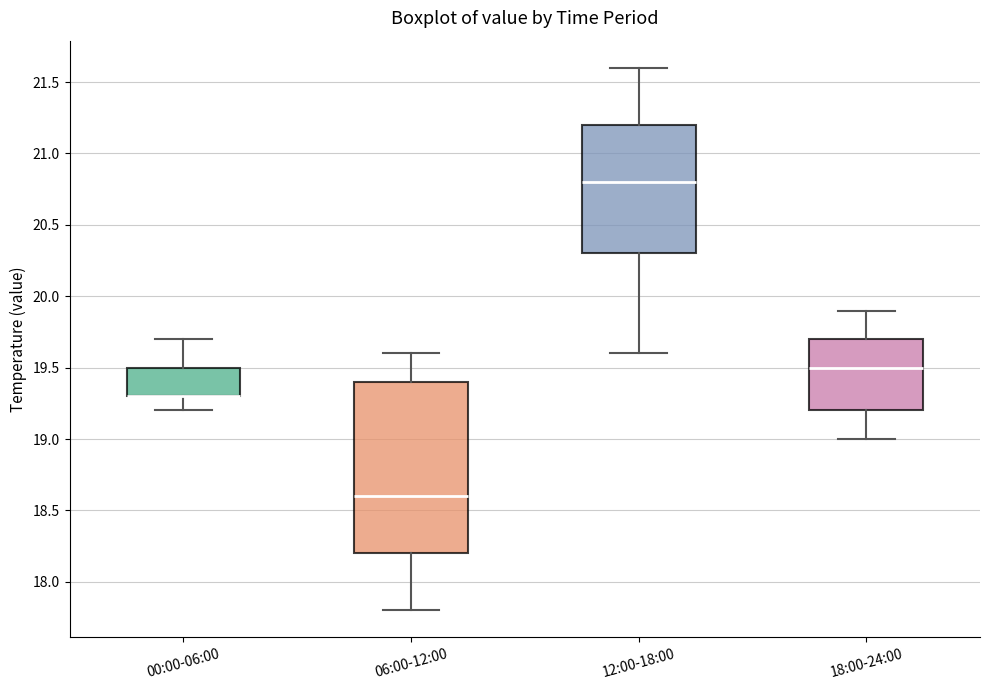

Which box is the tallest, from its lower edge to its upper edge?

06:00-12:00